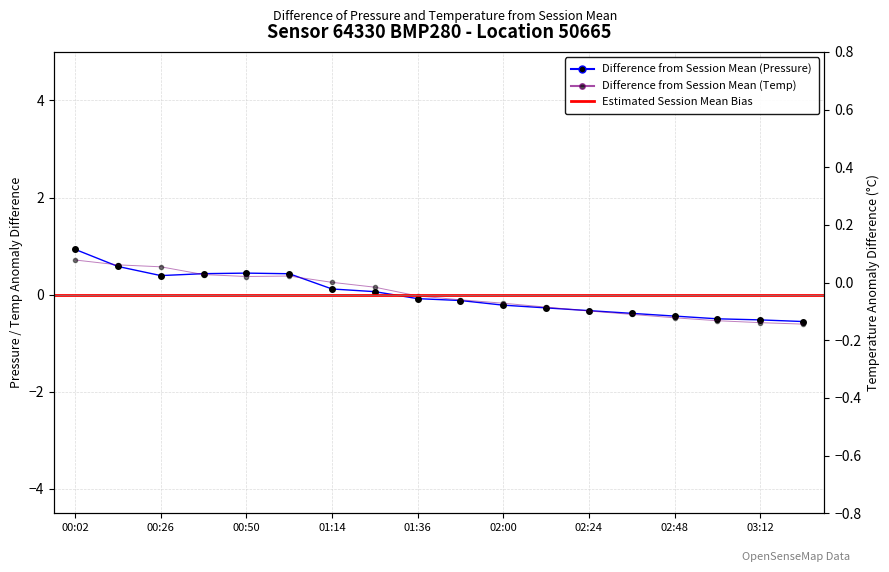

List the series in order of their peak value, lowest first.

temperature, pressure